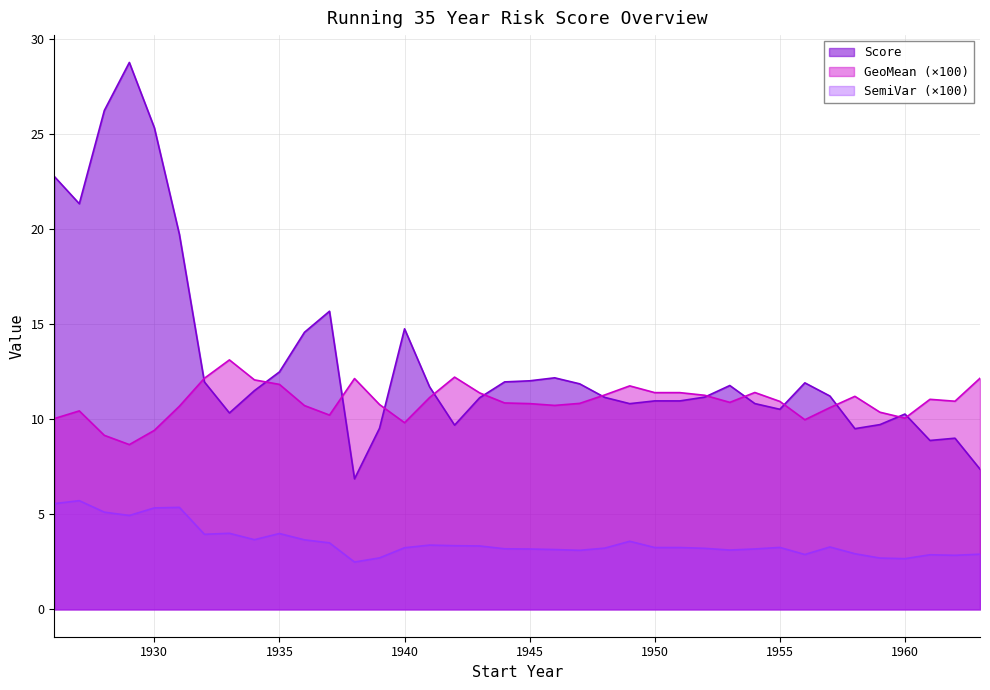

Is the value of SemiVar at Set 31 greater than the value of GeoMean at Set 7?

No